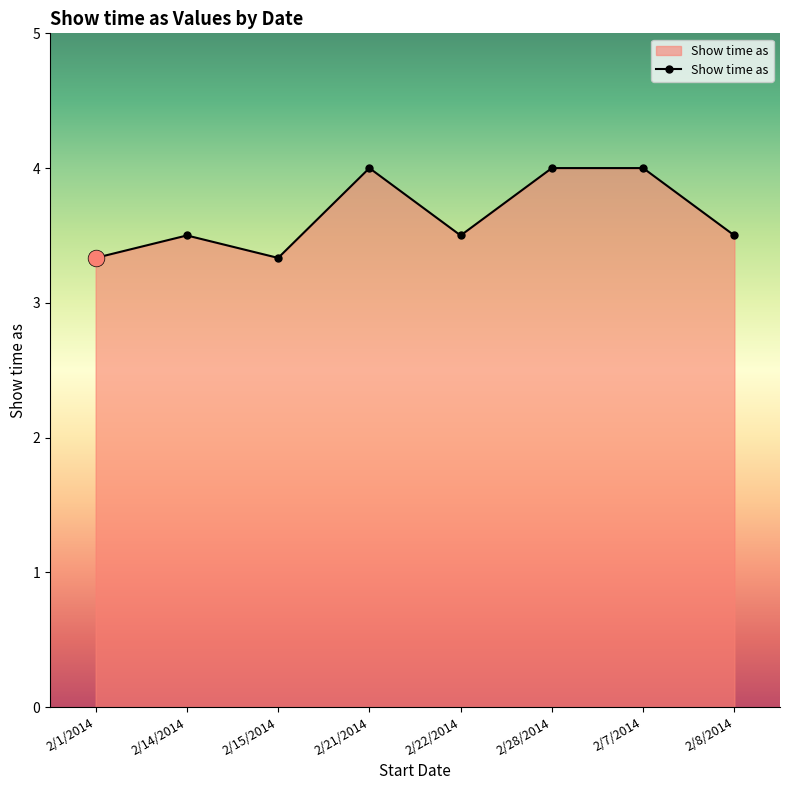

What is the smallest value displayed?

3.3